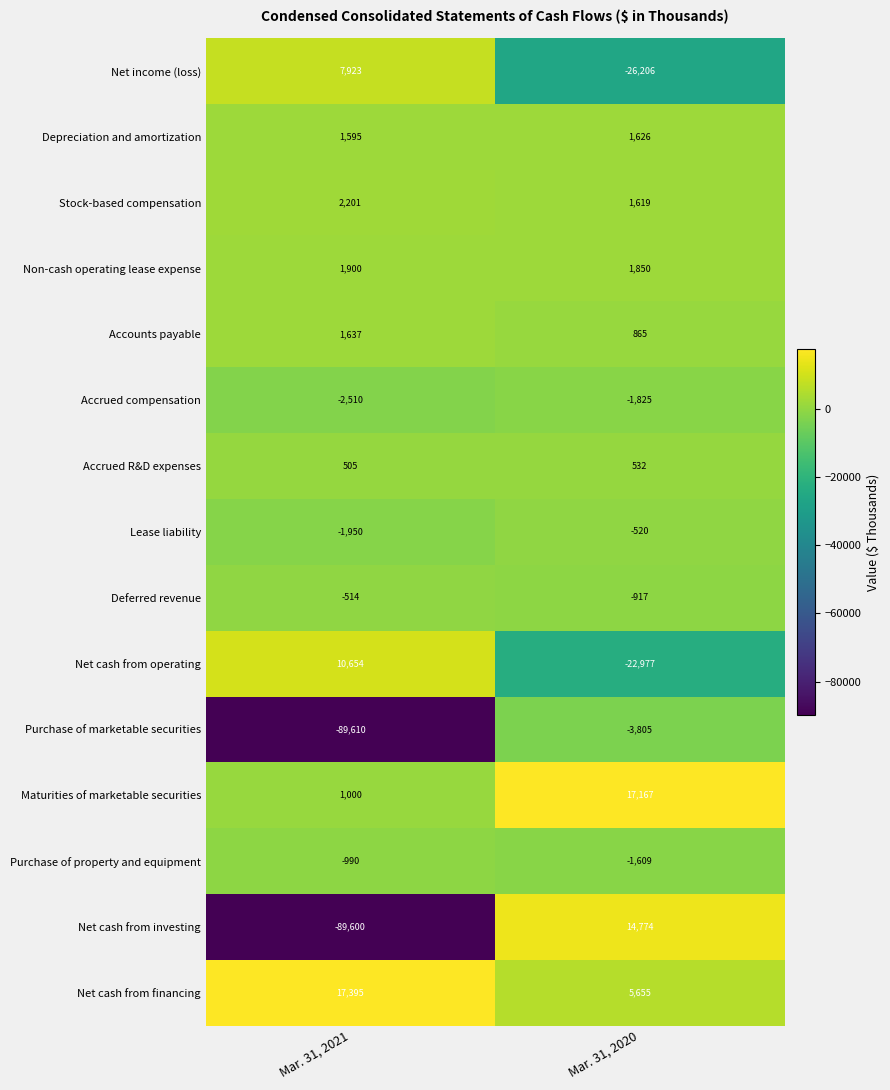

Where is Accrued R&D expenses nearest to the value 518?

Mar. 31, 2021